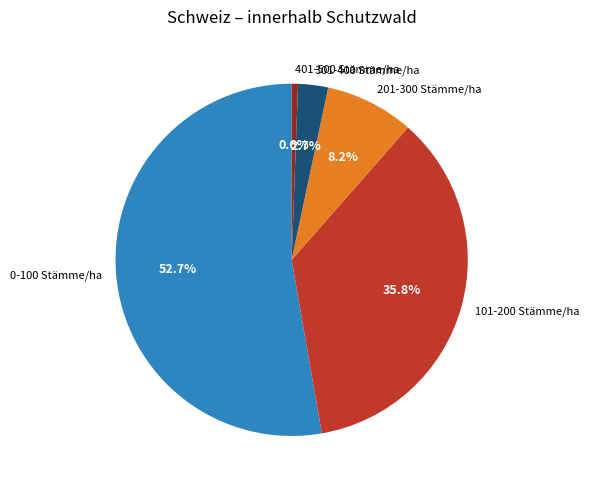

Which slice is the largest?

0-100 Stämme/ha